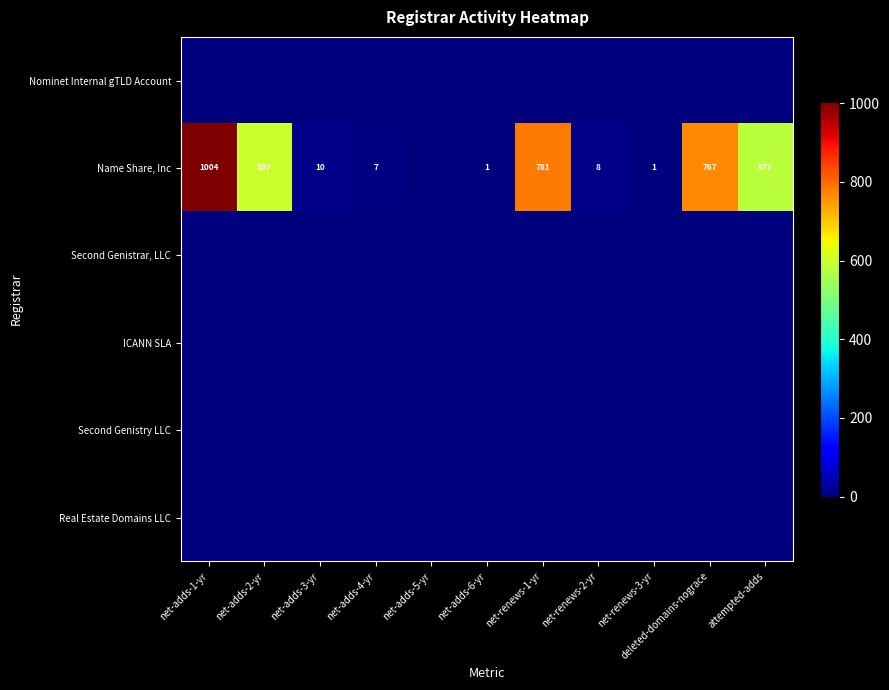

Rank the categories by Name Share, Inc value from highest to lowest.

net-adds-1-yr, net-renews-1-yr, deleted-domains-nograce, net-adds-2-yr, attempted-adds, net-adds-3-yr, net-renews-2-yr, net-adds-4-yr, net-adds-6-yr, net-renews-3-yr, net-adds-5-yr